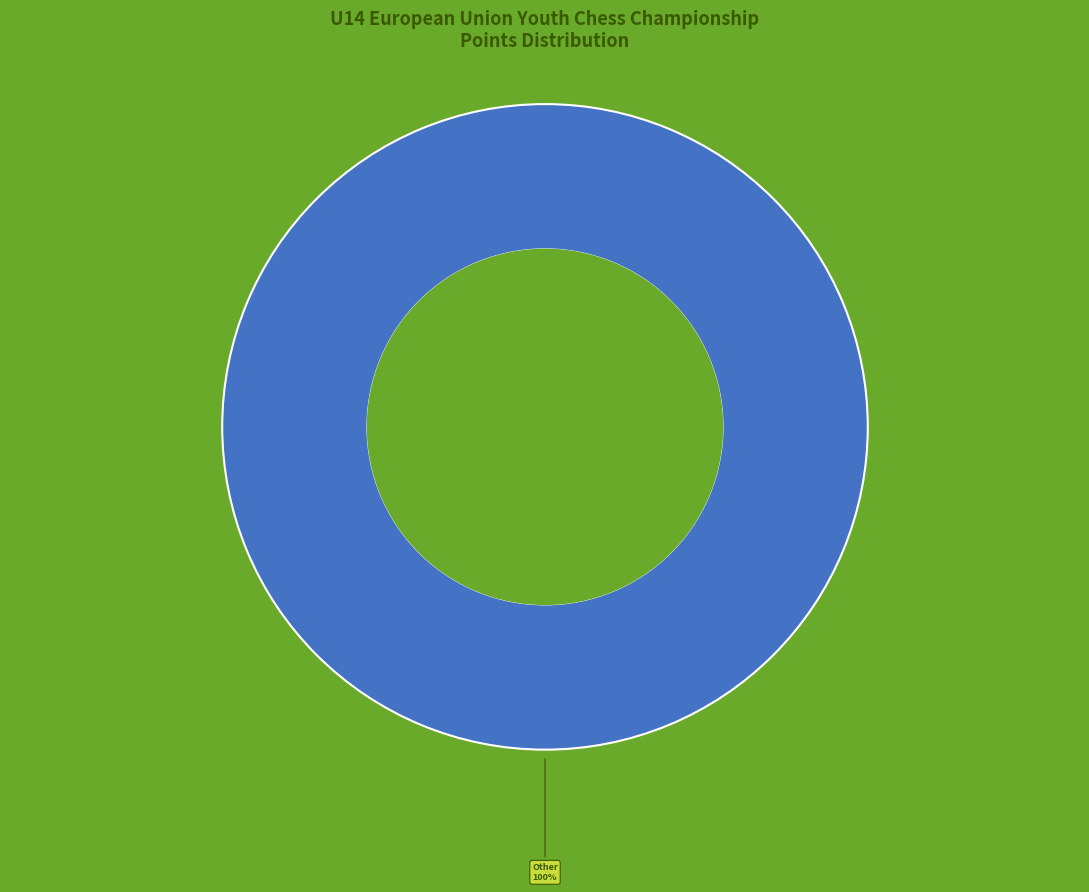

To the nearest percent, what percentage of the pie is Other?

100%